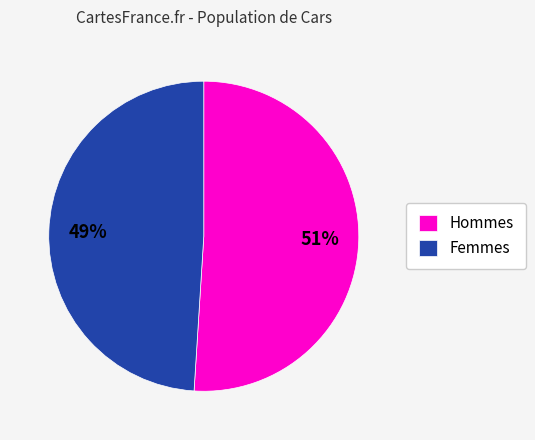

Between Hommes and Femmes, which is larger?

Hommes